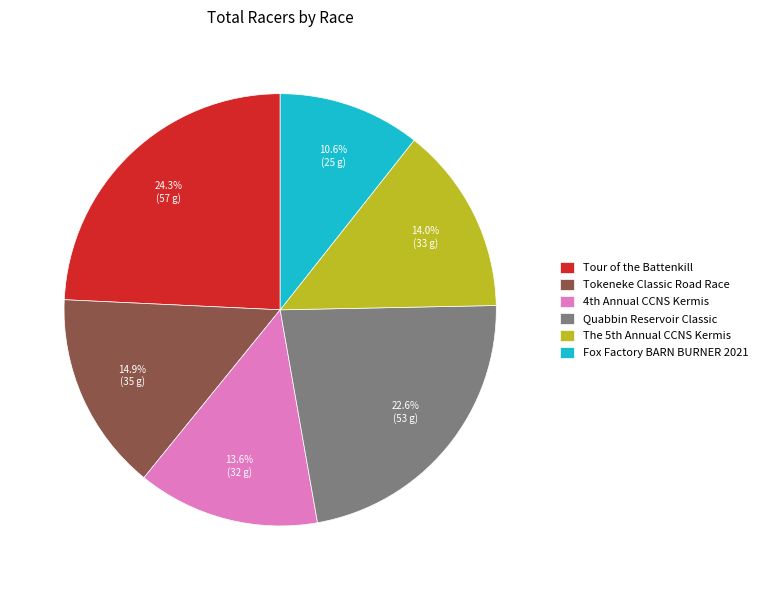

To the nearest percent, what is the average slice percentage?

17%